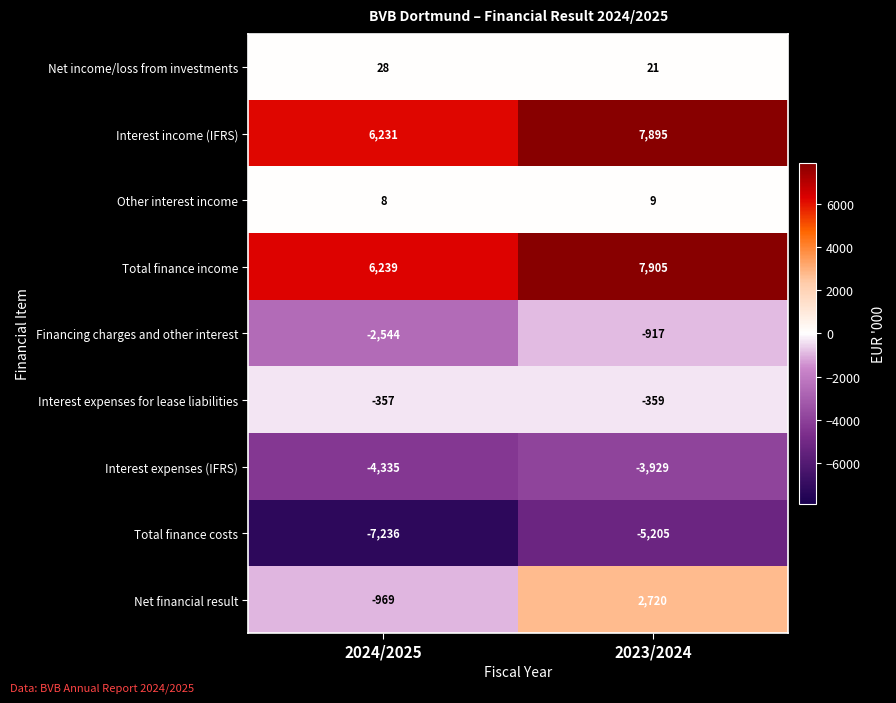

The Interest expenses for lease liabilities series shows -357 at 2024/2025. True or false?

True